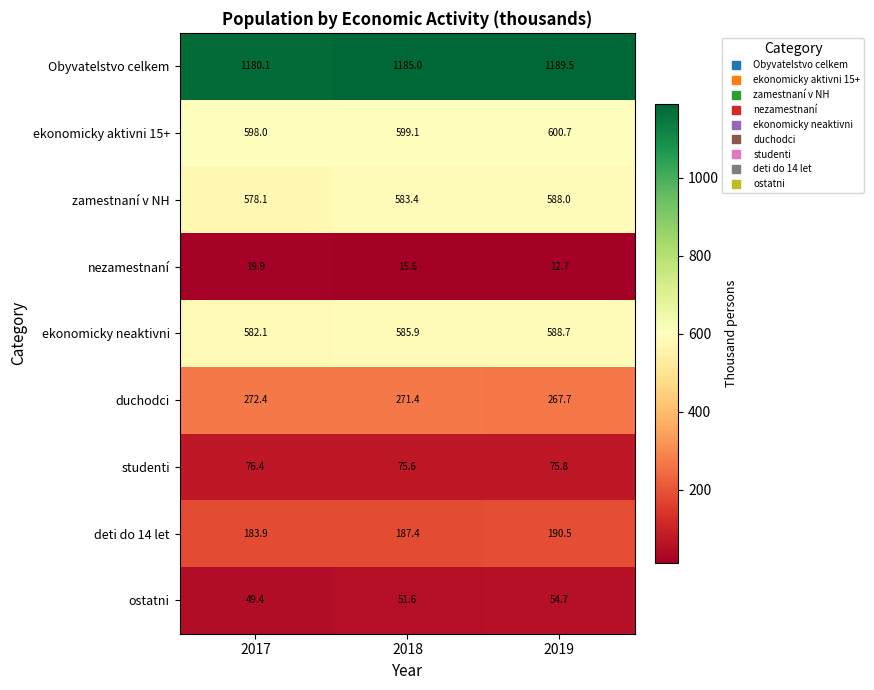

True or false: ostatni has a value of 49.4 at 2017.

True